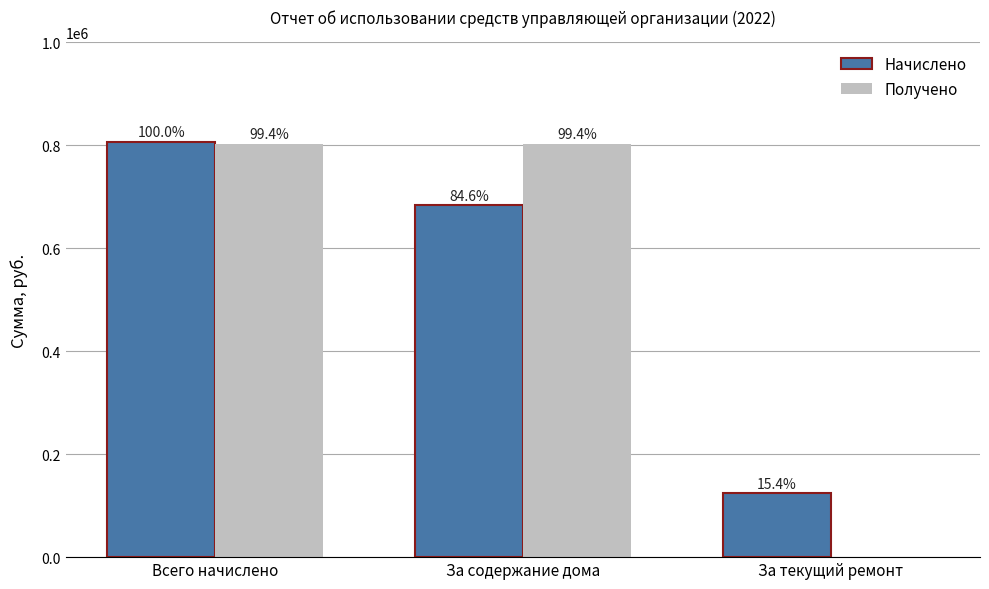

At which label is Начислено closest to 465477?

За содержание дома